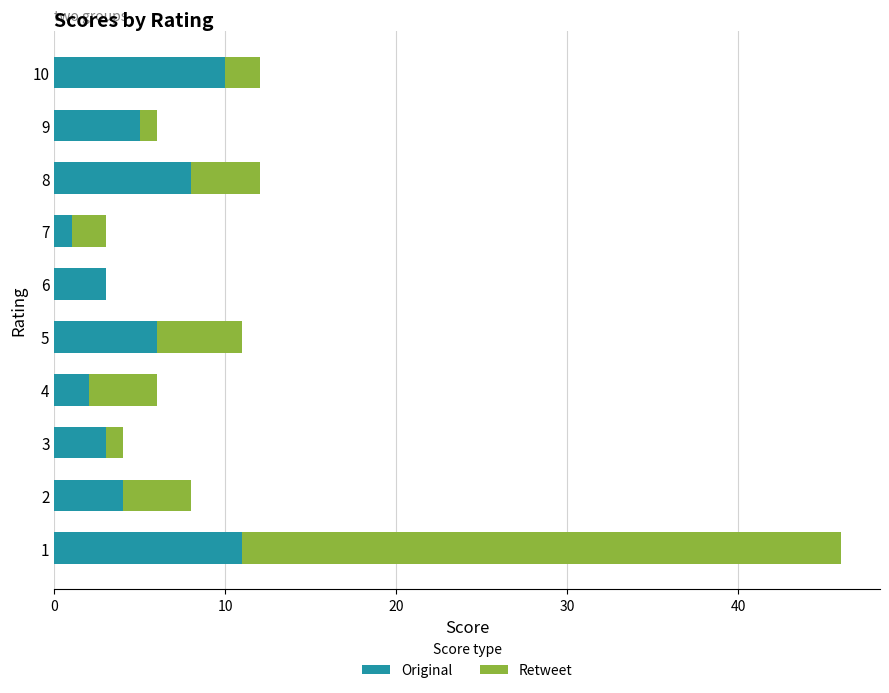

Is it true that Original equals 5 at 9?

True